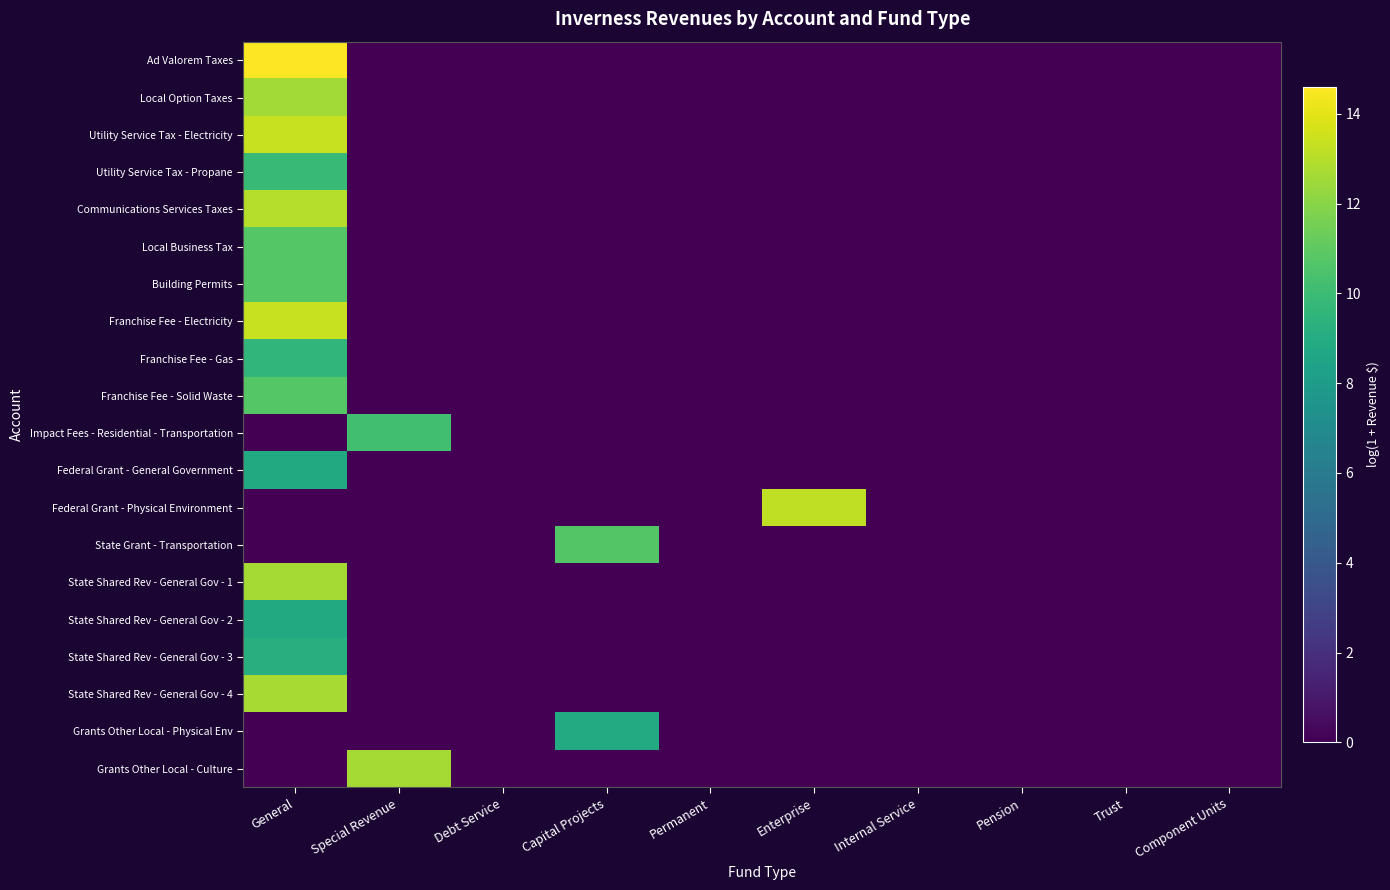

Which has a higher value, Capital Projects or Debt Service?

Capital Projects